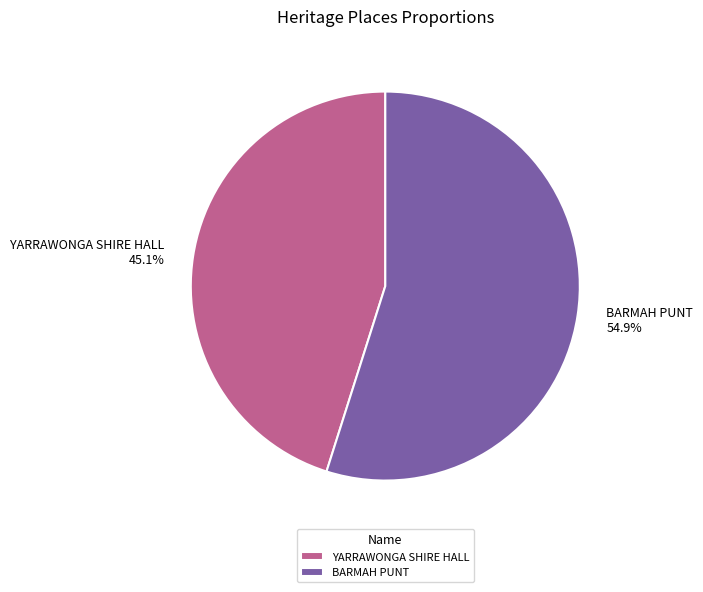

What is the total percentage of YARRAWONGA SHIRE HALL and BARMAH PUNT?

100.0%